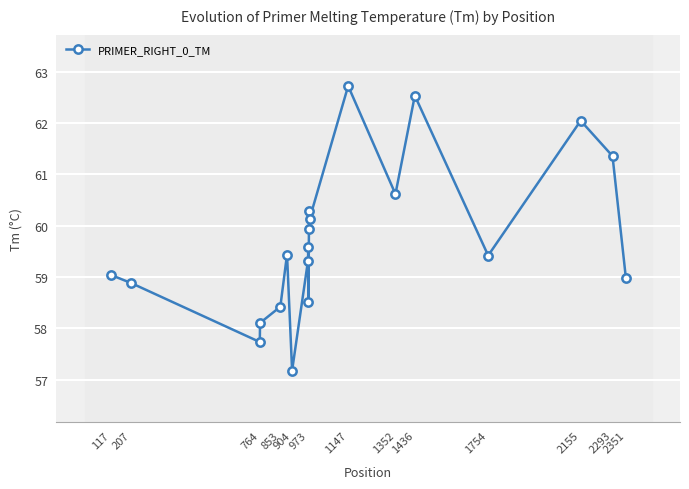

What is the value of the 12th point from the left?

60.3